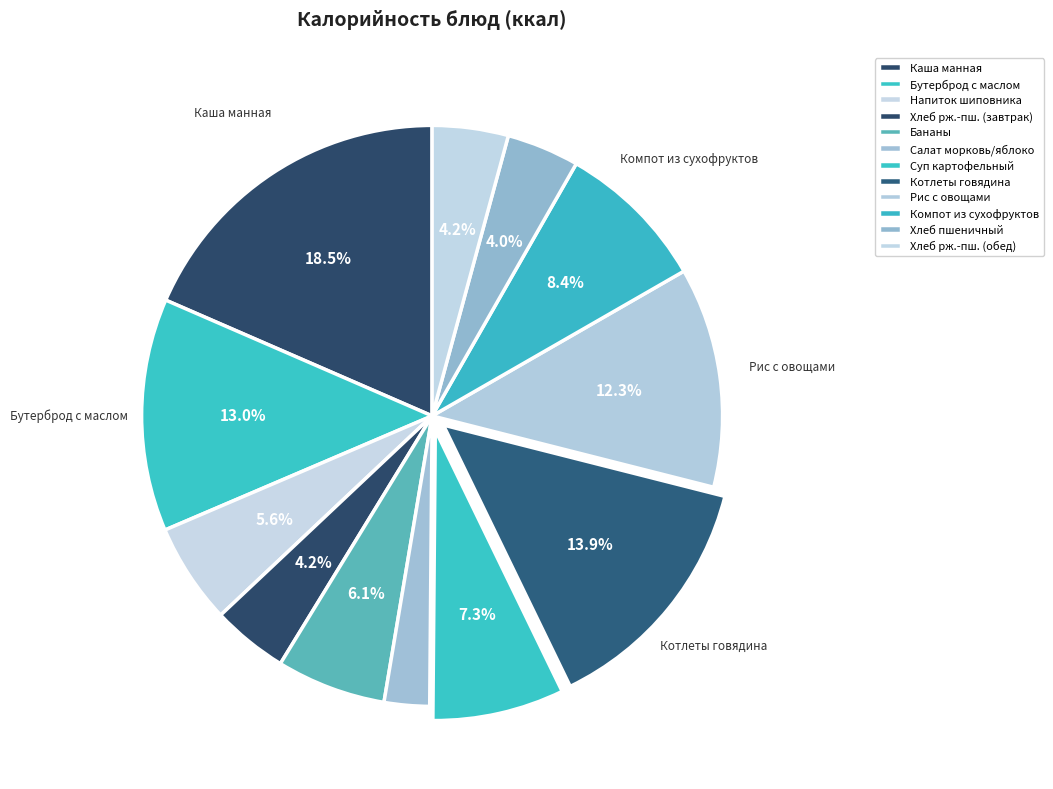

What is the smallest slice in the pie chart?

Салат из моркови и яблок